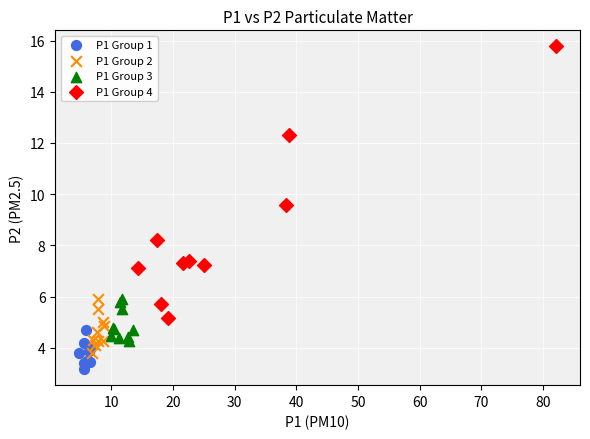

Which series reaches the minimum Y coordinate?

P1 Group 1